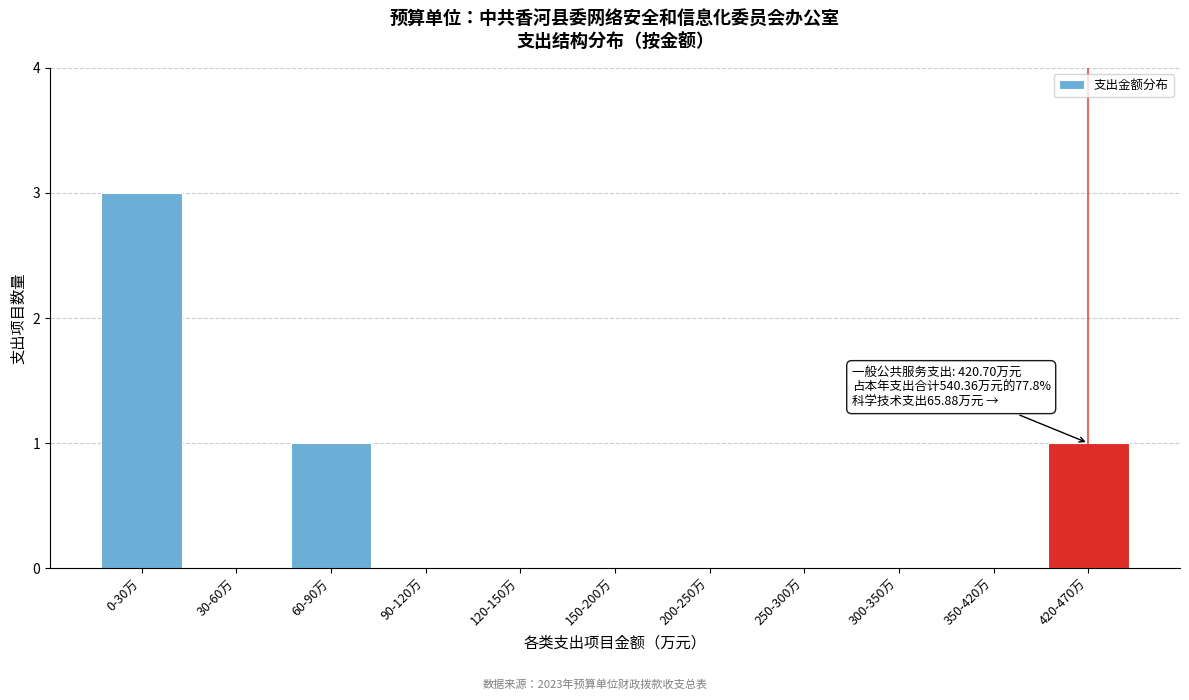

Reading right to left, list all the values displayed in this chart.

420-470万=1	350-420万=0	300-350万=0	250-300万=0	200-250万=0	150-200万=0	120-150万=0	90-120万=0	60-90万=1	30-60万=0	0-30万=3